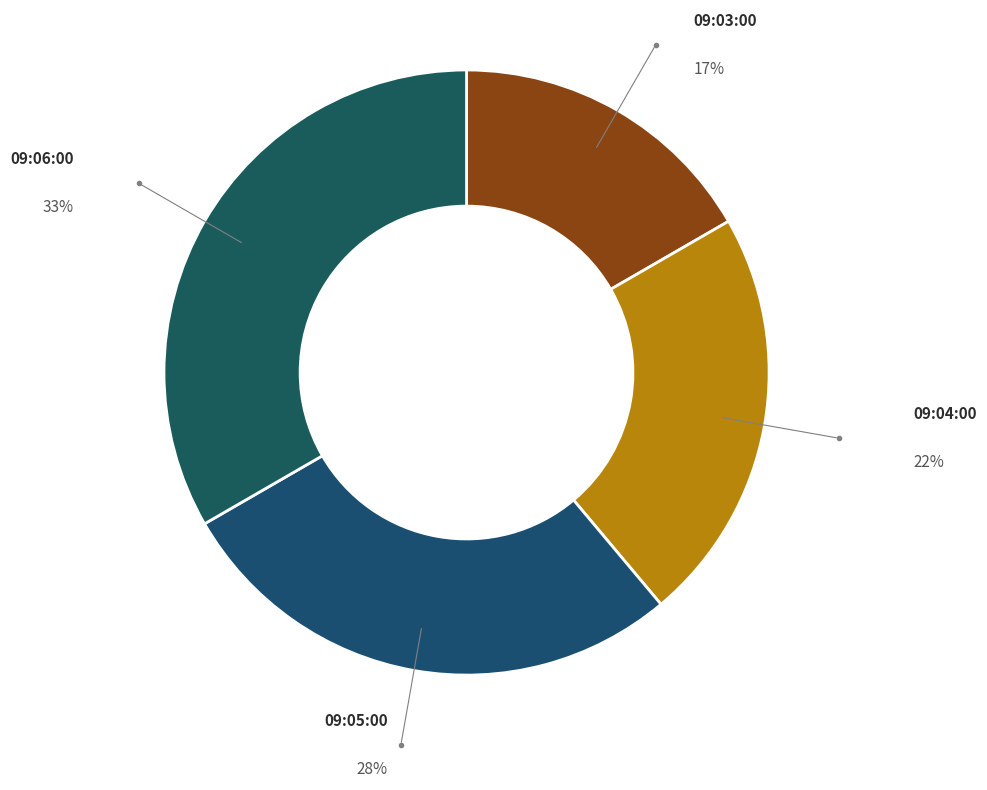

To the nearest percent, what is the average slice percentage?

25%